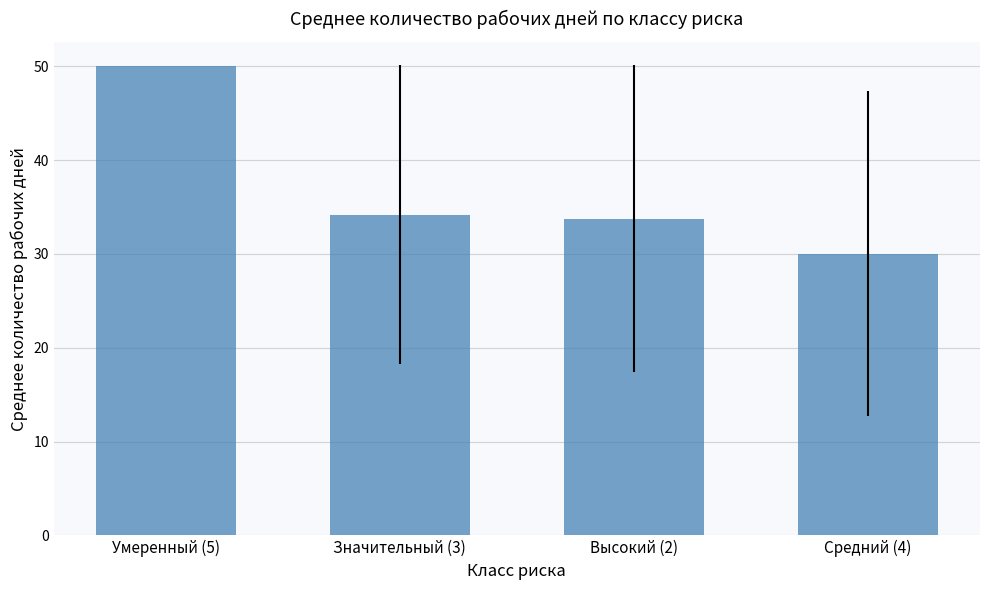

True or false: the data shows 57.0 at Высокий (2).

False